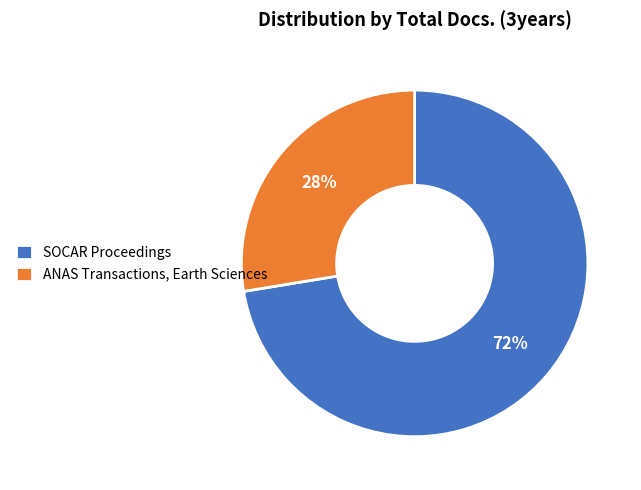

Which has a higher value, SOCAR Proceedings or ANAS Transactions, Earth Sciences?

SOCAR Proceedings